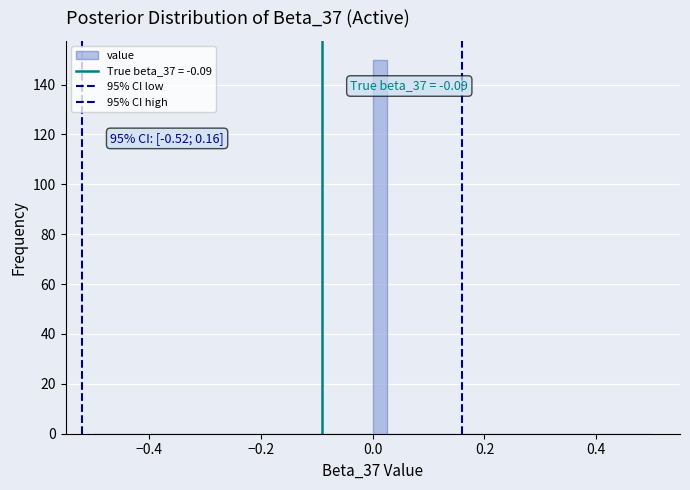

Read against the x-axis, roughly where is the centre of the tallest bar?

0.02